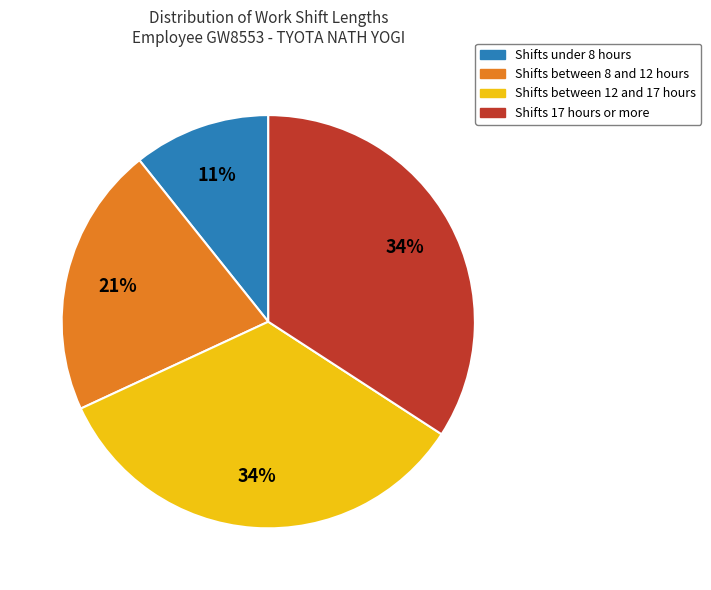

Is there a majority slice in this chart?

No